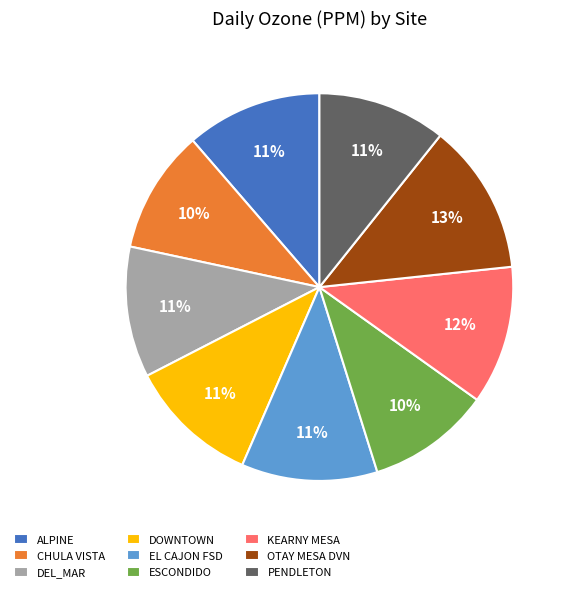

Is OTAY MESA DVN the majority of the pie?

No